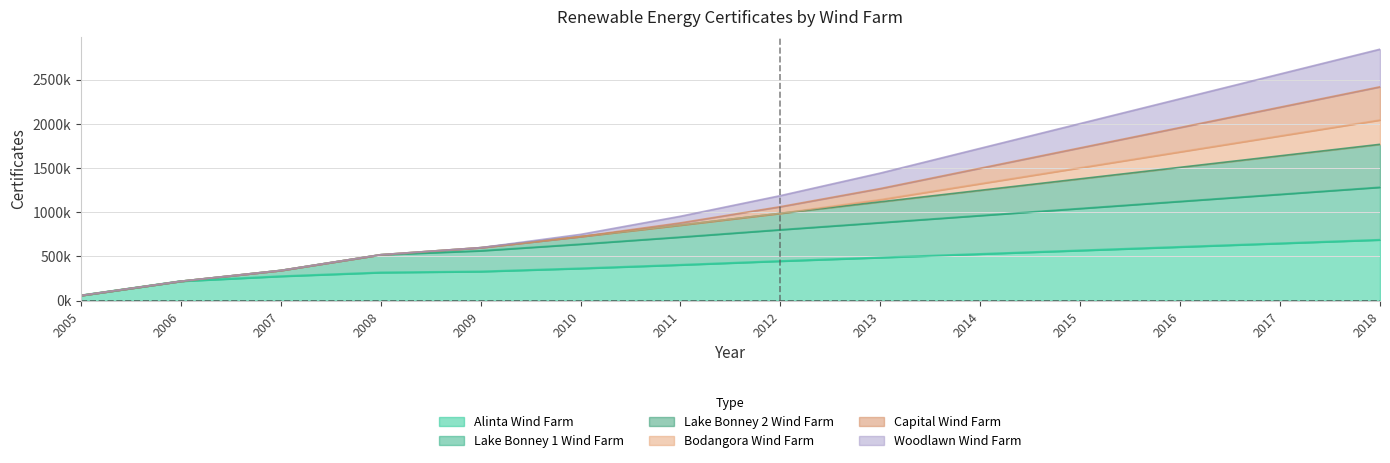

Does the chart display data point markers on the line(s)?

No